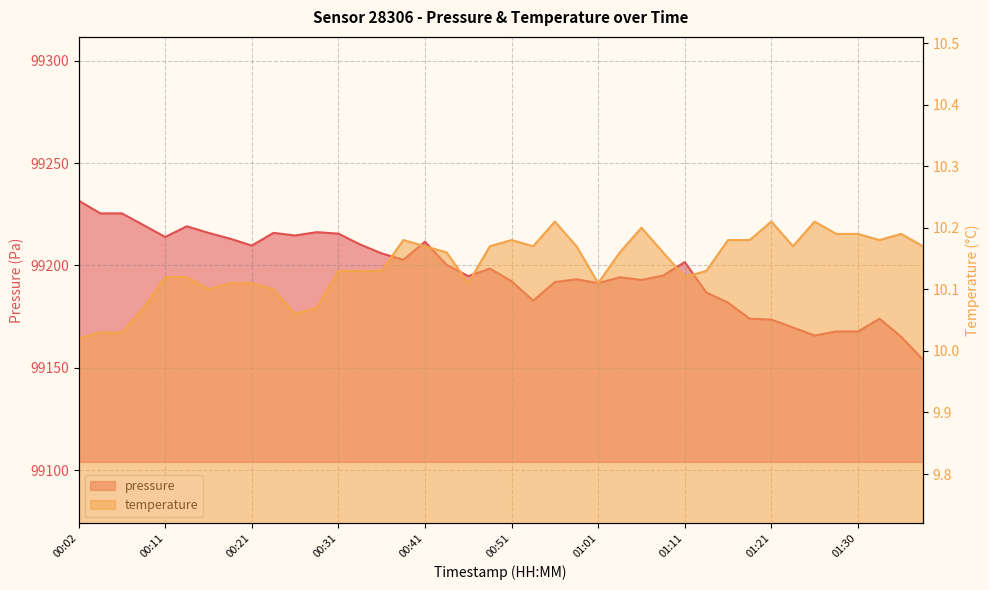

True or false: temperature has a value of 5.9 at 01:35.

False